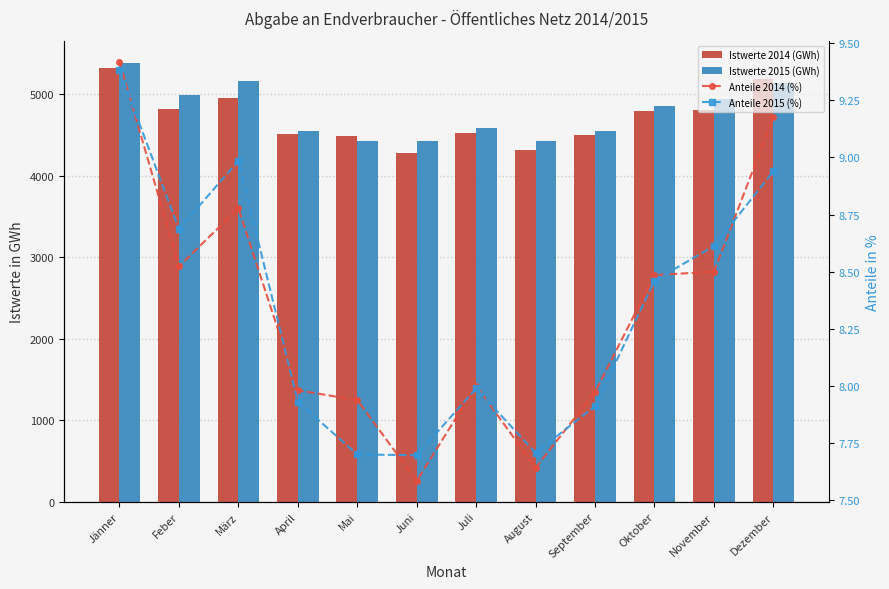

How many data points in Anteile 2014 (%) are above 8?

7